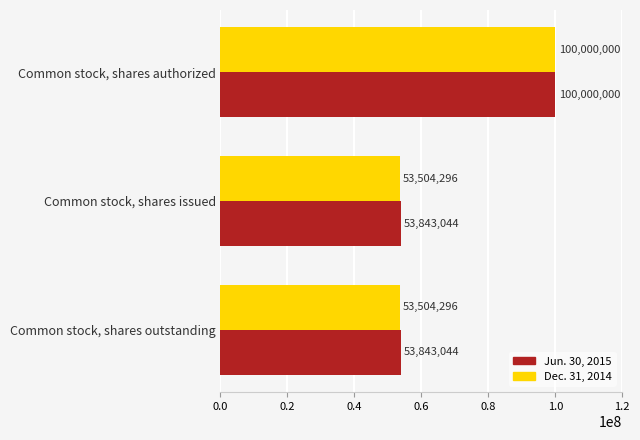

At which category is the sum across all series the highest?

Common stock, shares authorized